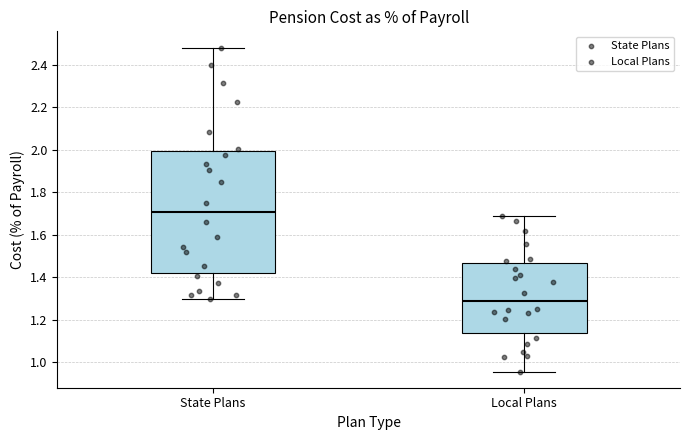

Which box is the tallest, from its lower edge to its upper edge?

State Plans